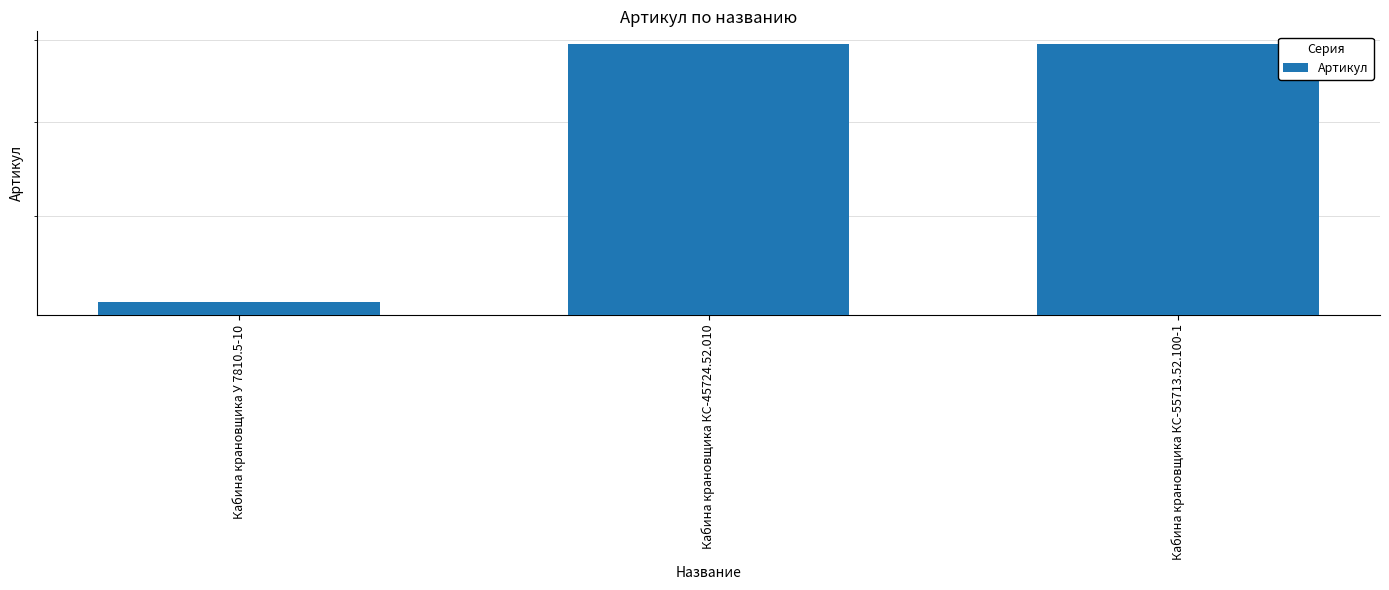

Where does the data first go above 8943?

Кабина крановщика КС-55713.52.100-1